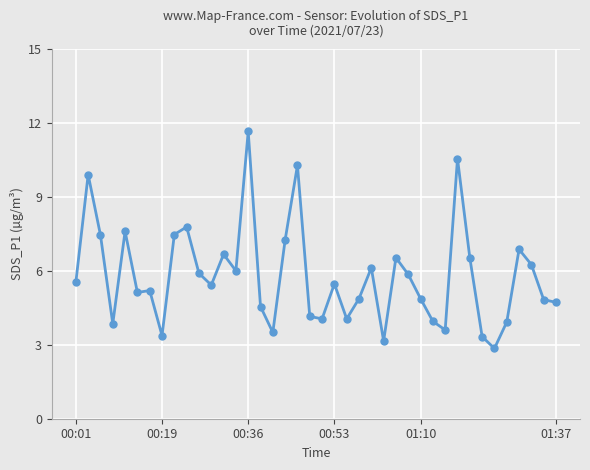

What is the value of the 8th point from the left?

3.4